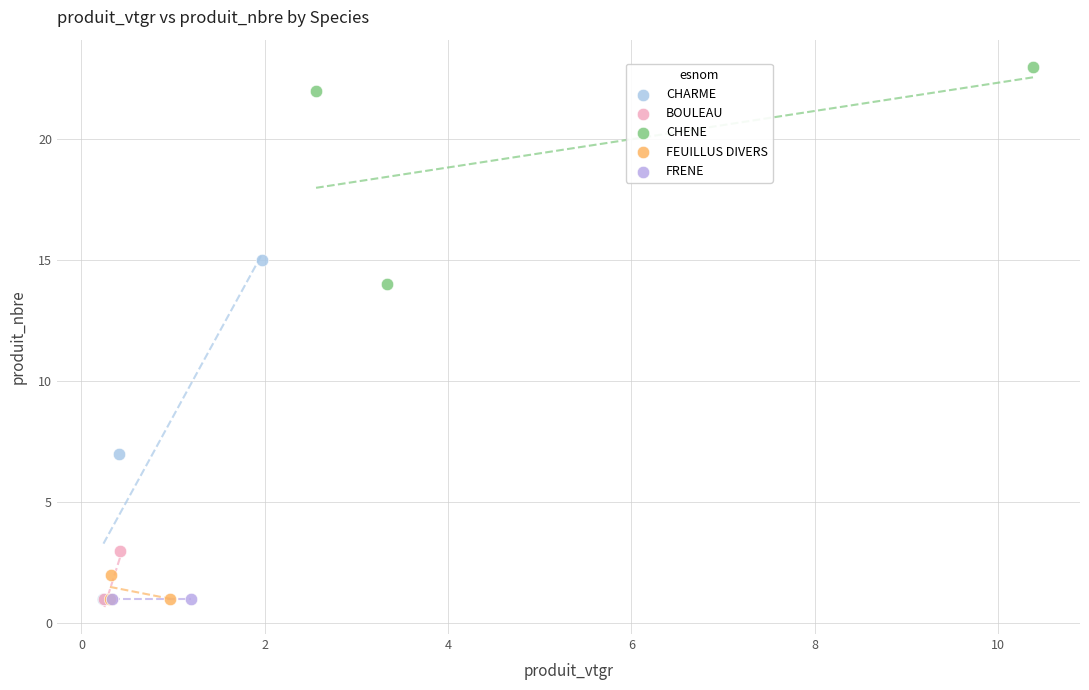

What are all the series names shown in the legend?

CHARME, BOULEAU, CHENE, FEUILLUS DIVERS, FRENE